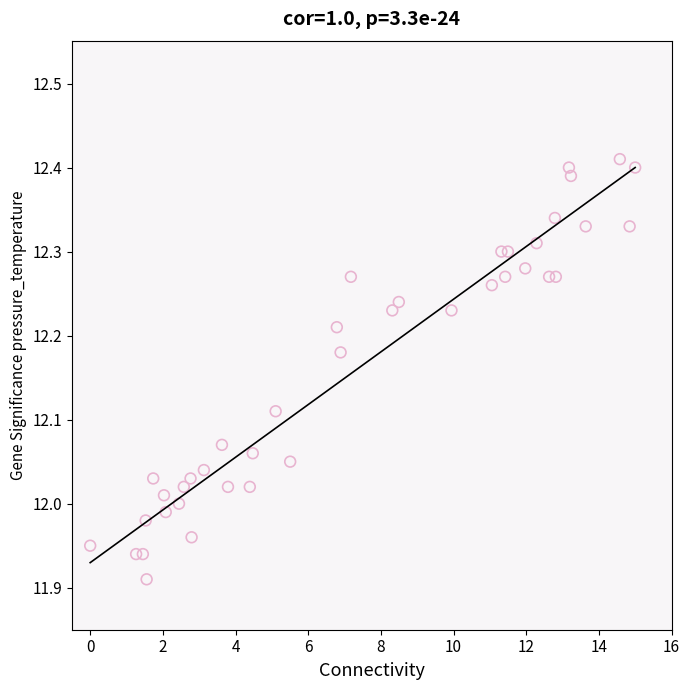

What is the range of Y values (max minus min)?

0.5